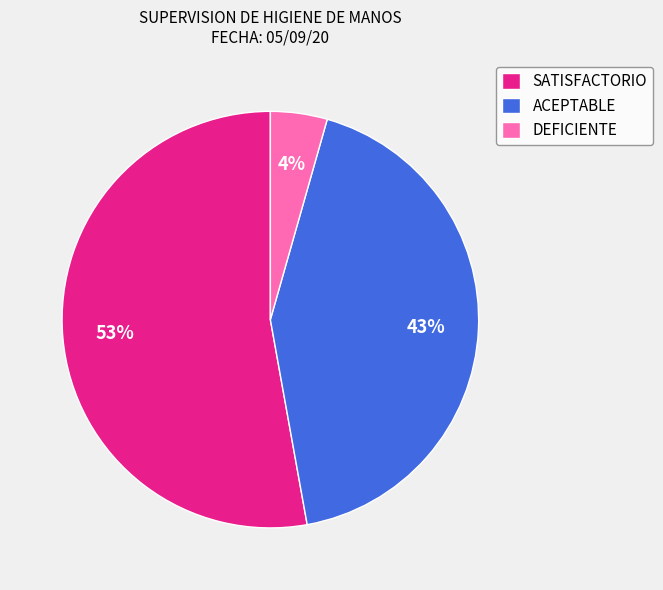

Between ACEPTABLE and SATISFACTORIO, which is larger?

SATISFACTORIO